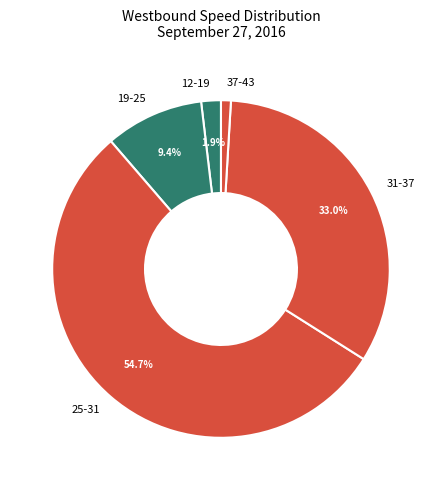

Rank the categories by value from highest to lowest.

25-31, 31-37, 19-25, 12-19, 37-43